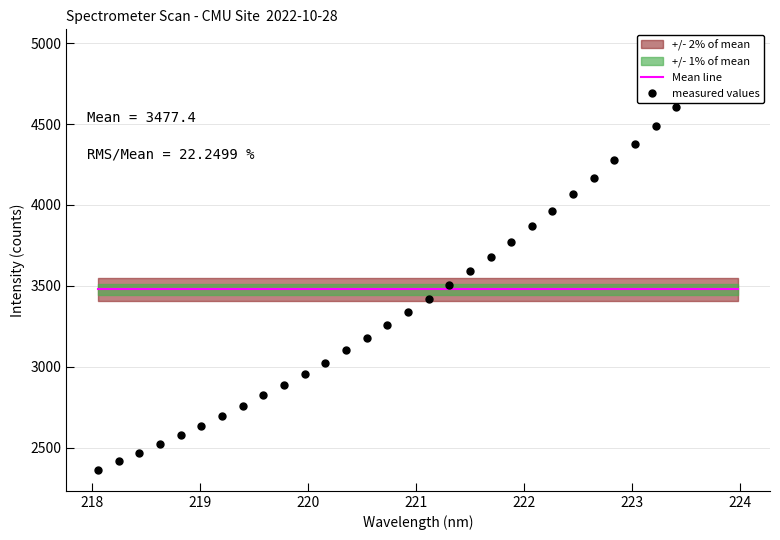

The value of Mean line at 16 is 5639.5. True or false?

False